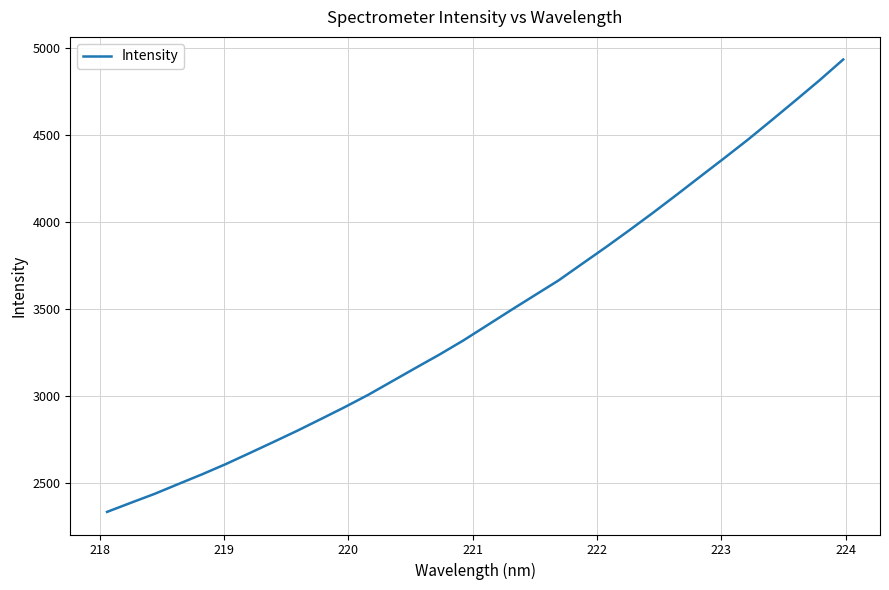

Does the chart display data point markers on the line(s)?

No